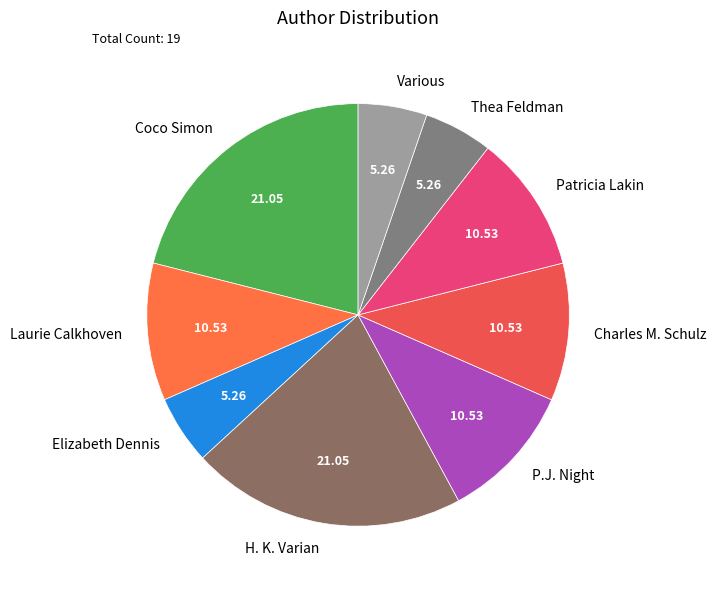

Between Laurie Calkhoven and H. K. Varian, which is larger?

H. K. Varian